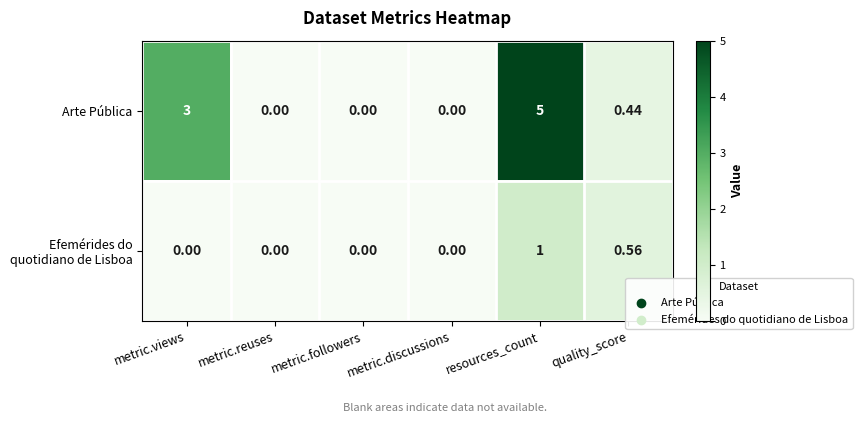

Which series has the largest range (max minus min)?

Arte Pública